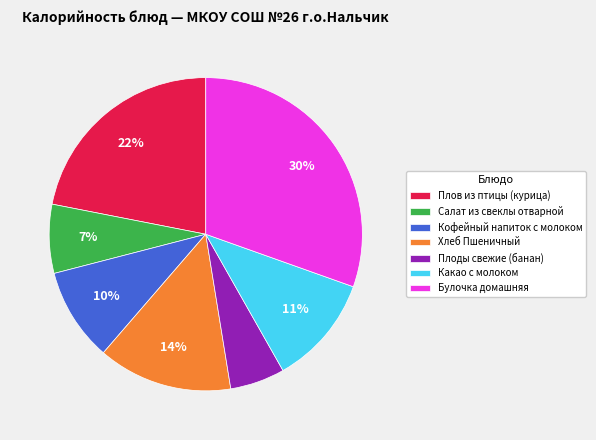

How many segments does this pie chart have?

7